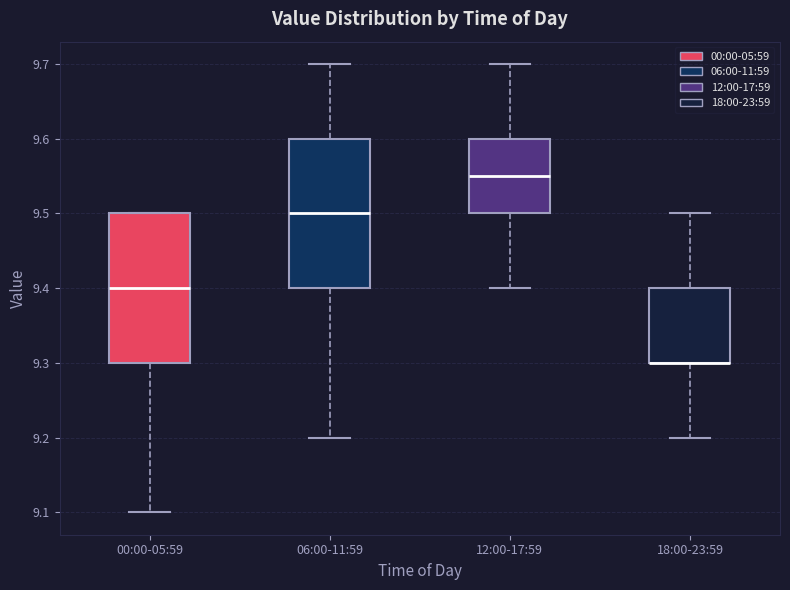

Reading left to right, read every box against the y-axis: the position of its median line, the range the box covers, and the ends of its whiskers. The values are not printed on the chart, so give them approximately, as read against the axis.

00:00-05:59: median 9.40, box 9.30 to 9.50, whiskers 9.10 to 9.50
06:00-11:59: median 9.50, box 9.40 to 9.60, whiskers 9.20 to 9.70
12:00-17:59: median 9.55, box 9.50 to 9.60, whiskers 9.40 to 9.70
18:00-23:59: median 9.30 (drawn on the box's lower edge), box 9.30 to 9.40, whiskers 9.20 to 9.50